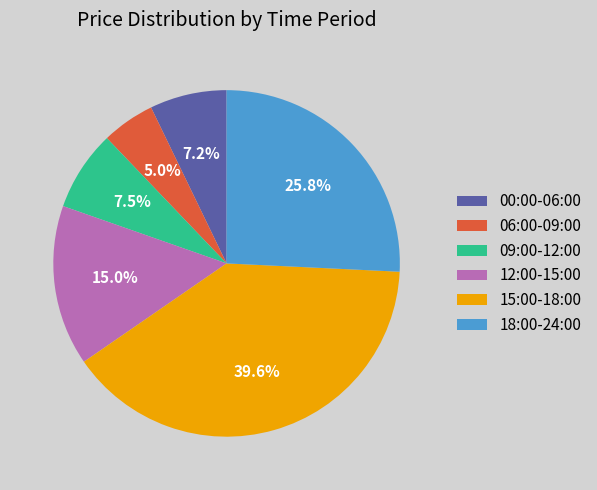

To the nearest percent, what portion does 12:00-15:00 represent?

15%